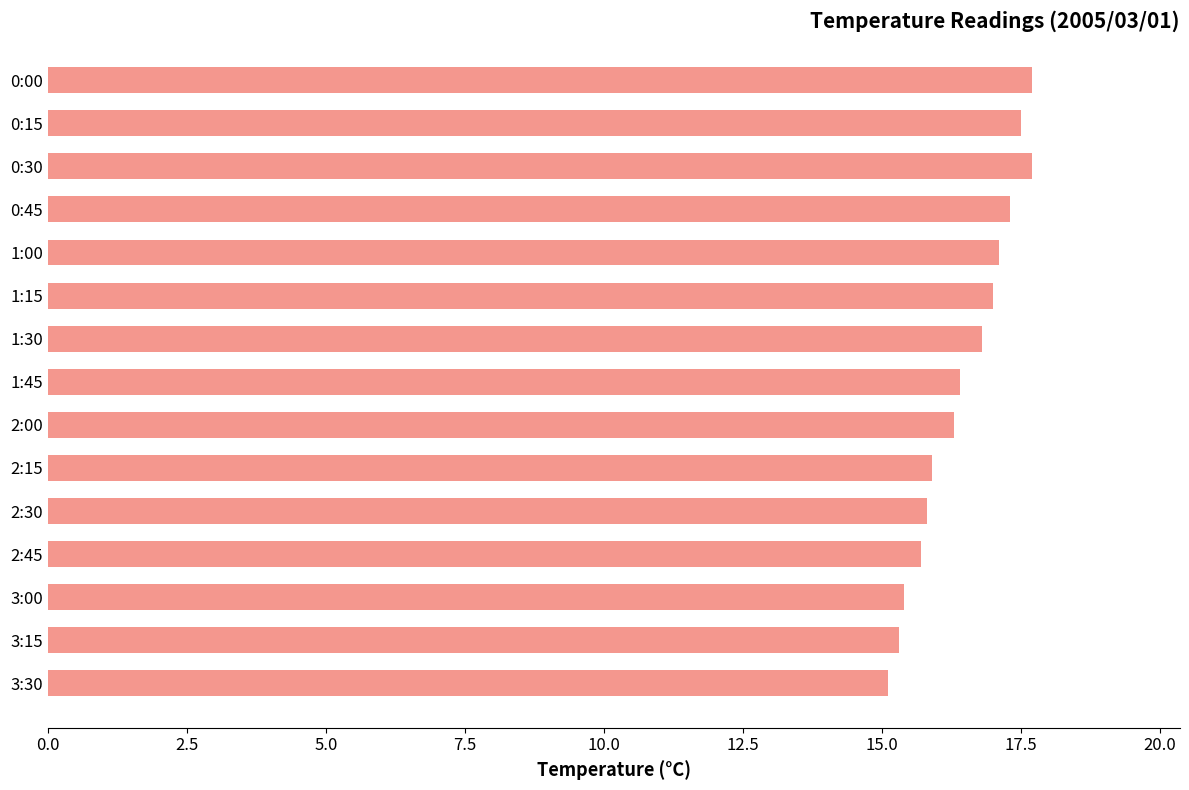

What is the ratio of the value at 2:00 to the value at 1:00?

1.0